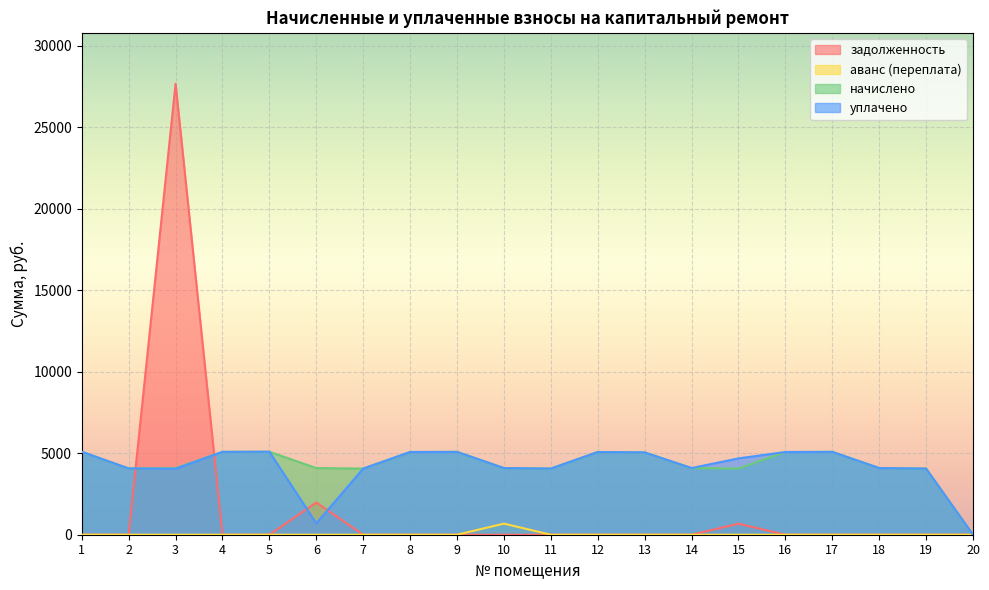

Reading left to right, what are all the values shown in this chart?

задолженность: 0.0	0.0	27675.5	0.0	0.0	1977.5	0.0	0.0	0.0	0.0	0.0	0.0	0.0	0.0	676.2	0.0	0.0	0.0	0.0	0.0
аванс (переплата): 0.0	0.0	0.0	0.0	0.0	0.0	0.0	0.0	0.0	681.7	0.0	0.0	0.0	0.0	0.0	0.0	0.0	0.0	0.0	0.0
начислено: 5092.2	4065.5	4090.3	5083.9	5092.2	4090.3	4057.2	5075.6	5083.9	4090.3	4057.2	5075.6	5050.8	4090.3	4057.2	5075.6	5083.9	4090.3	4057.2	0.0
уплачено: 5092.2	4065.5	4050.0	5083.9	5092.2	700.0	4057.2	5075.6	5083.9	4090.3	4057.2	5075.6	5050.8	4090.3	4684.4	5075.6	5083.9	4090.3	4057.2	0.0